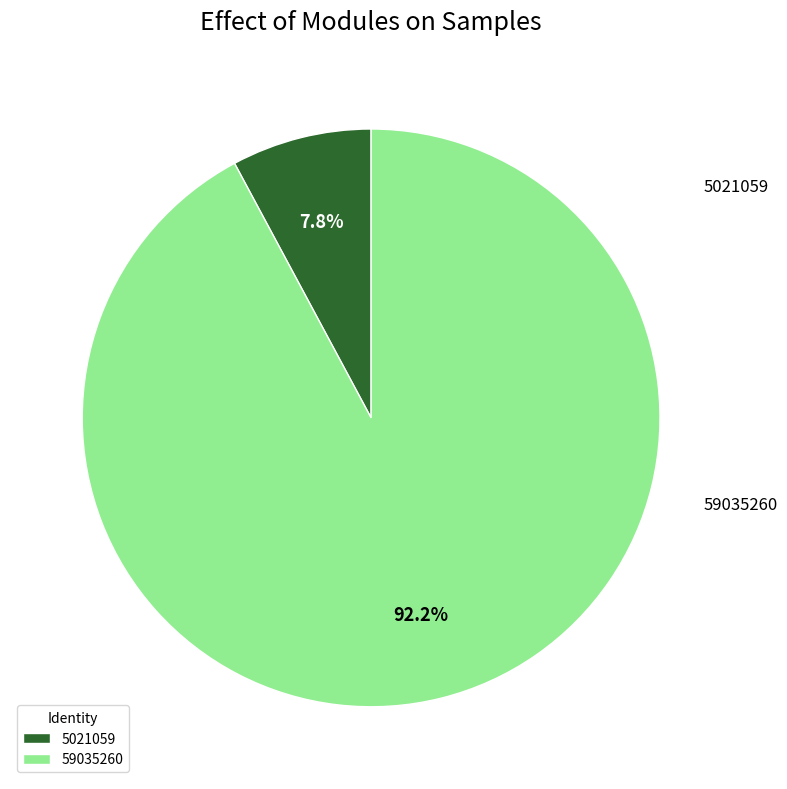

True or false: 5021059 accounts for 1% of the total.

False